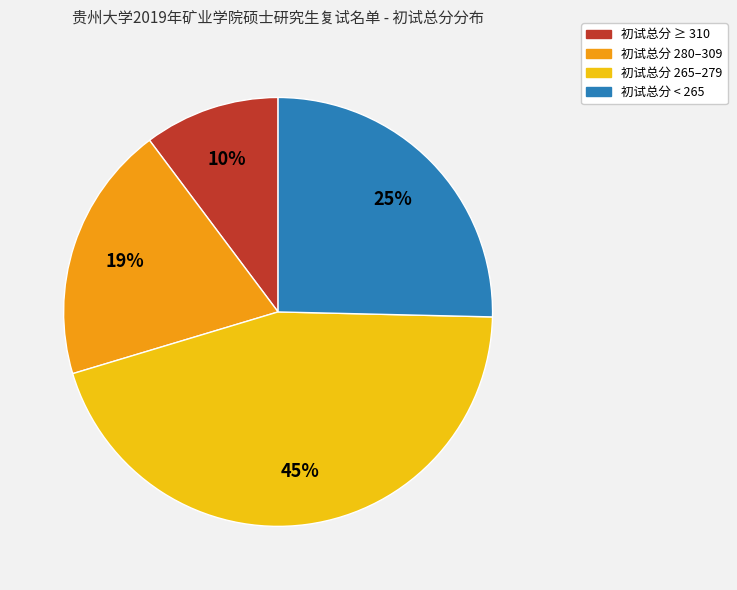

How many slices are in this pie chart?

4